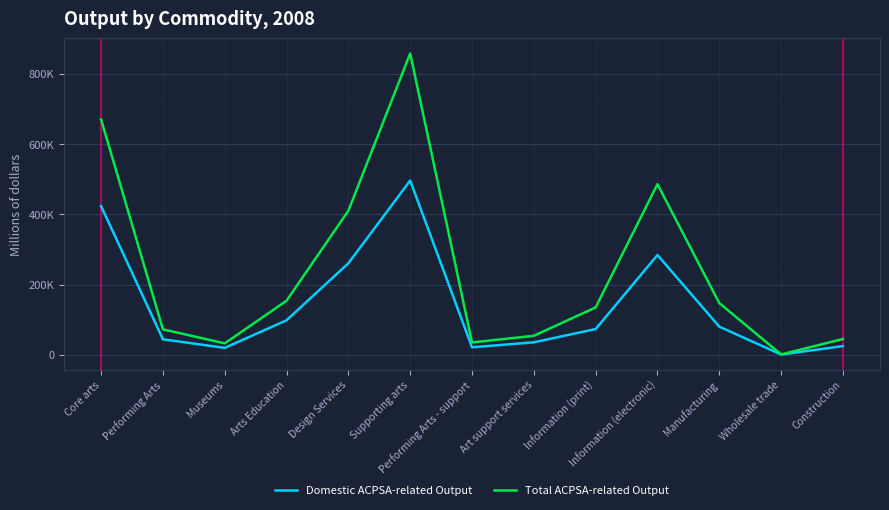

Reading right to left, transcribe all the data shown in this chart.

Domestic ACPSA-related Output: Construction=24930	Wholesale trade=905	Manufacturing=80393	Information (electronic)=284409	Information (print)=73460	Art support services=35773	Performing Arts - support=21550	Supporting arts=496490	Design Services=260935	Arts Education=98518	Museums=19913	Performing Arts=44274	Core arts=423640
Total ACPSA-related Output: Construction=45098	Wholesale trade=1302	Manufacturing=147451	Information (electronic)=486264	Information (print)=135135	Art support services=54289	Performing Arts - support=35376	Supporting arts=858515	Design Services=410683	Arts Education=154184	Museums=32688	Performing Arts=72678	Core arts=670233